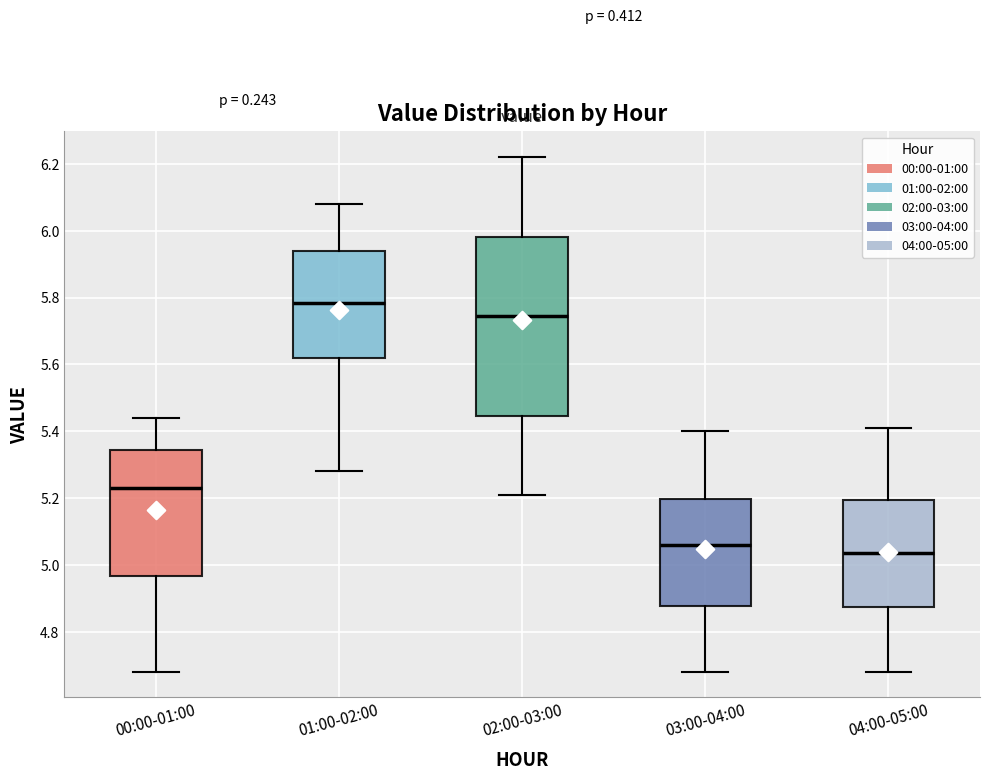

Where does the lower whisker of the box for 02:00-03:00 end on the y-axis? The values are not printed on the chart, so give them approximately, as read against the axis.

5.22